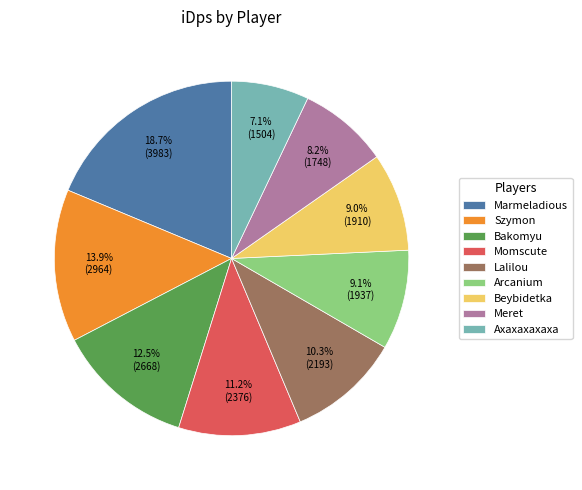

To the nearest percent, what percentage of the pie is Meret?

8%